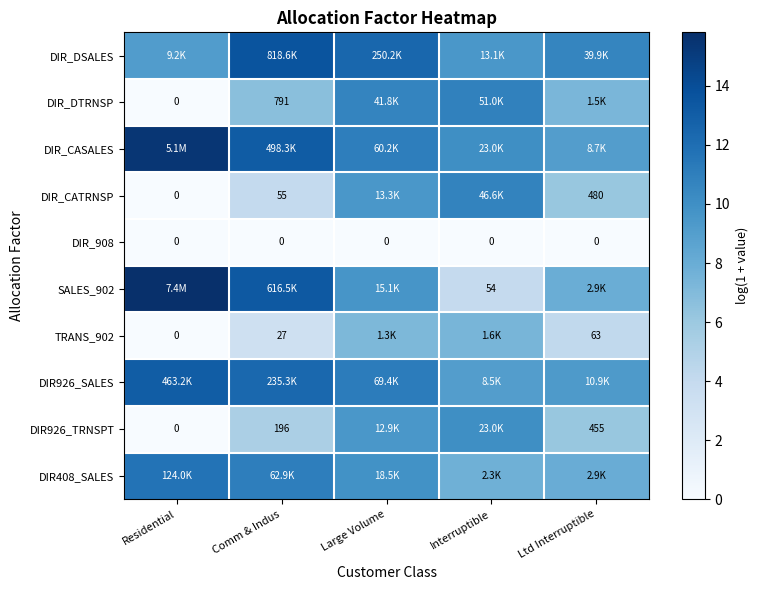

Between Large Volume and Ltd Interruptible, which is larger?

Large Volume